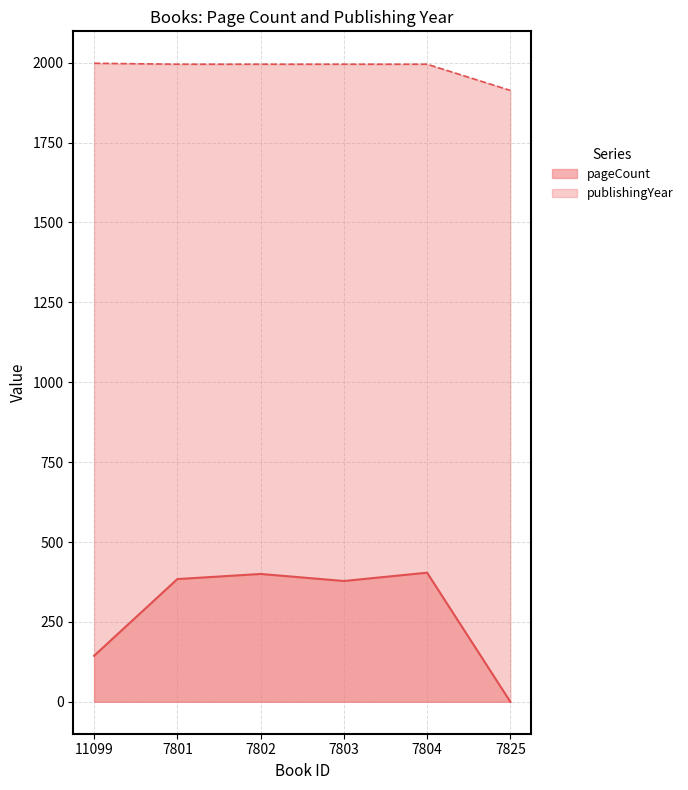

True or false: publishingYear has a value of 1036 at 7801.

False